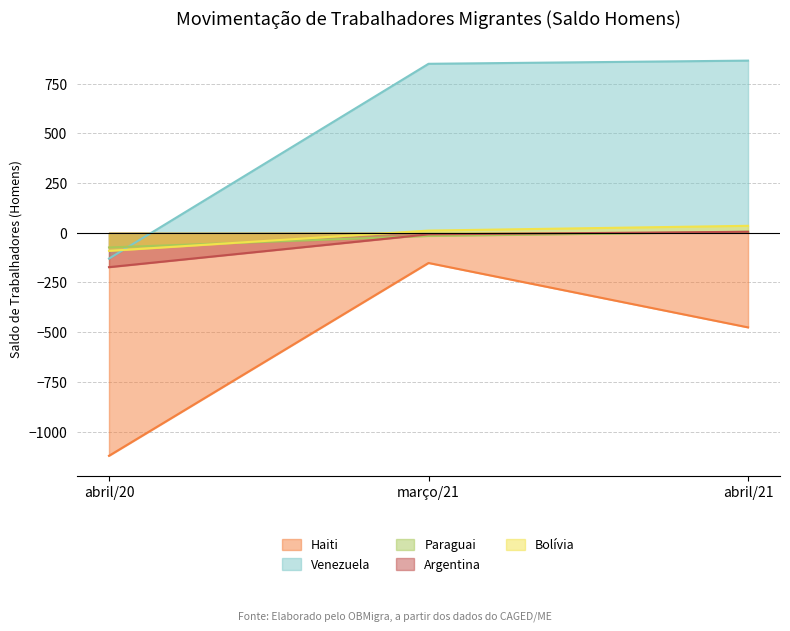

Reading right to left, extract all data points from this chart.

Haiti: abril/21=-476	março/21=-152	abril/20=-1122
Venezuela: abril/21=866	março/21=850	abril/20=-130
Paraguai: abril/21=5	março/21=-16	abril/20=-74
Argentina: abril/21=5	março/21=-8	abril/20=-173
Bolívia: abril/21=35	março/21=11	abril/20=-91